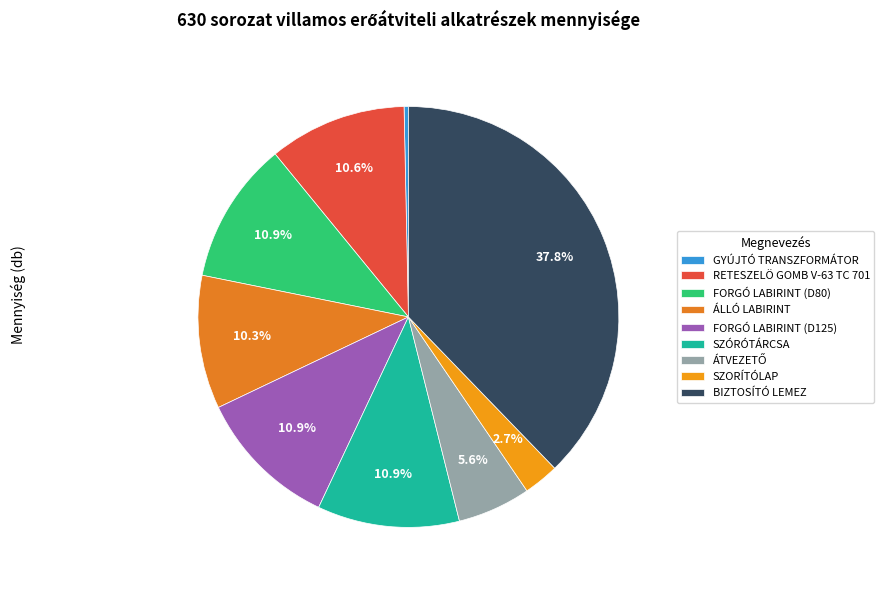

Is RETESZELÖ GOMB V-63 TC 701 the majority of the pie?

No